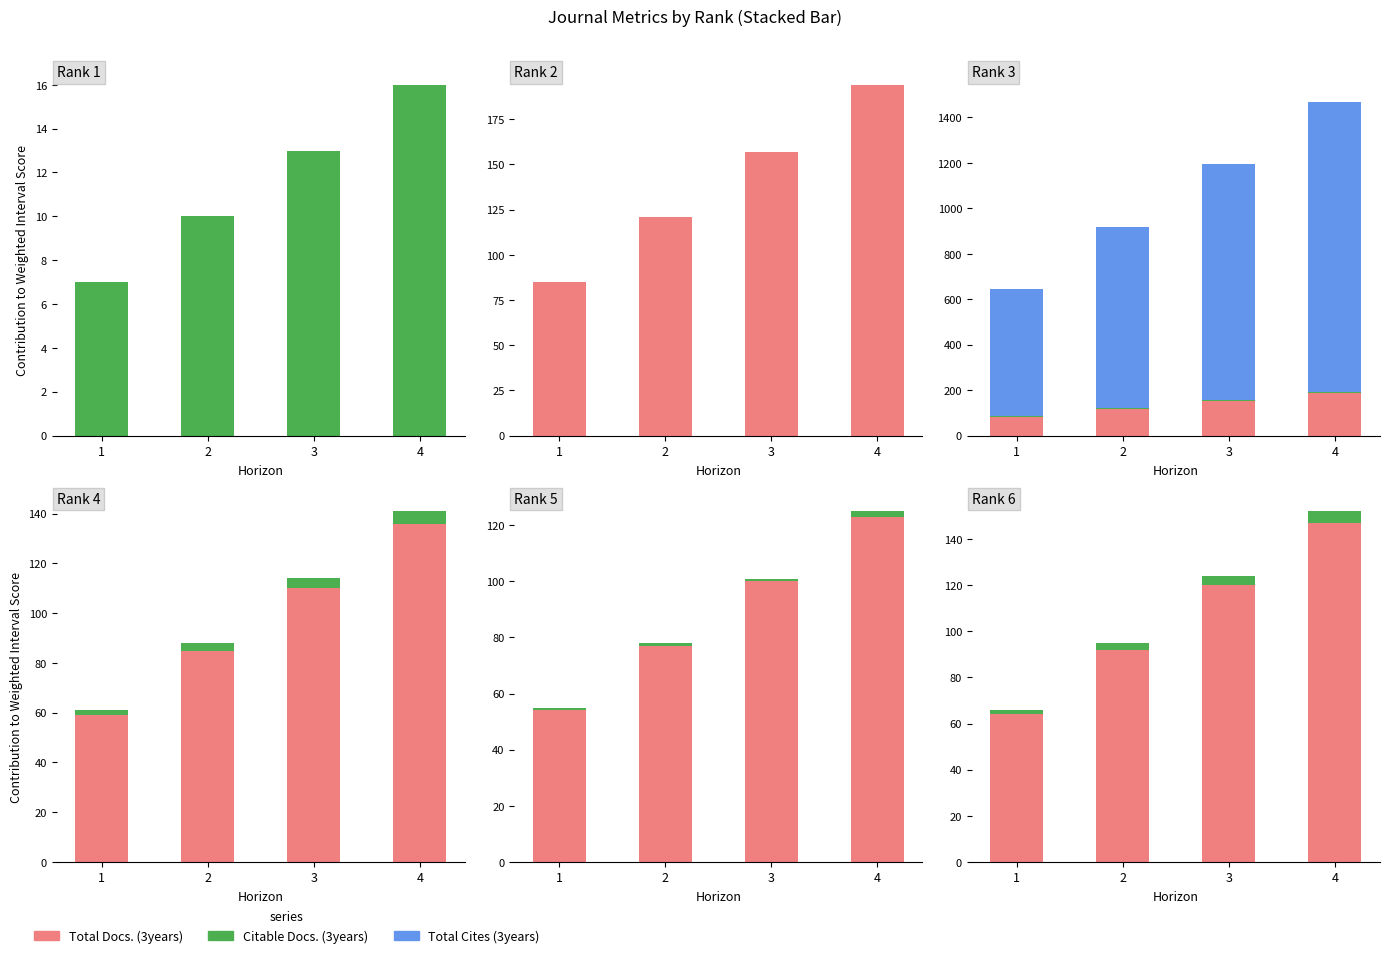

Where is Citable Docs. (3years) nearest to the value 3?

2